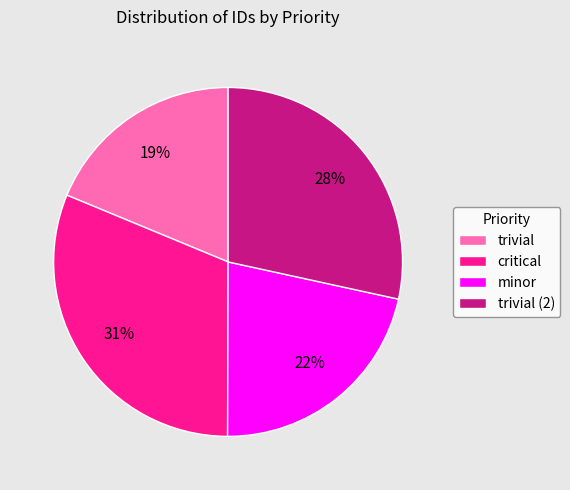

Rank the categories by value from highest to lowest.

critical, trivial (2), minor, trivial